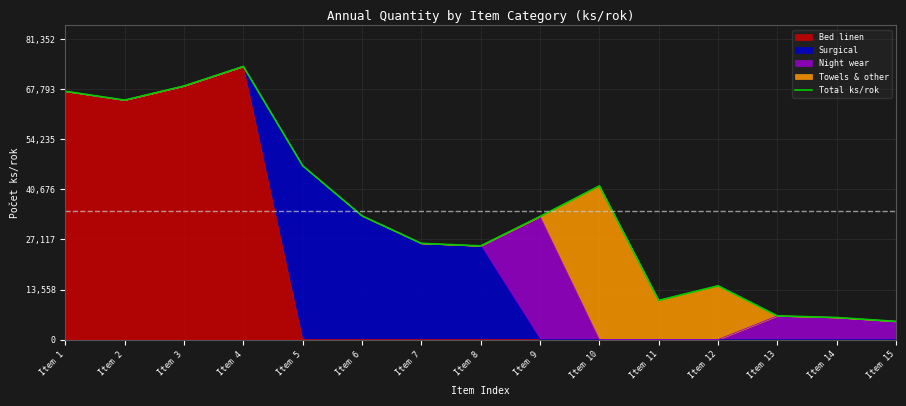

Count the number of categories in the chart.

15